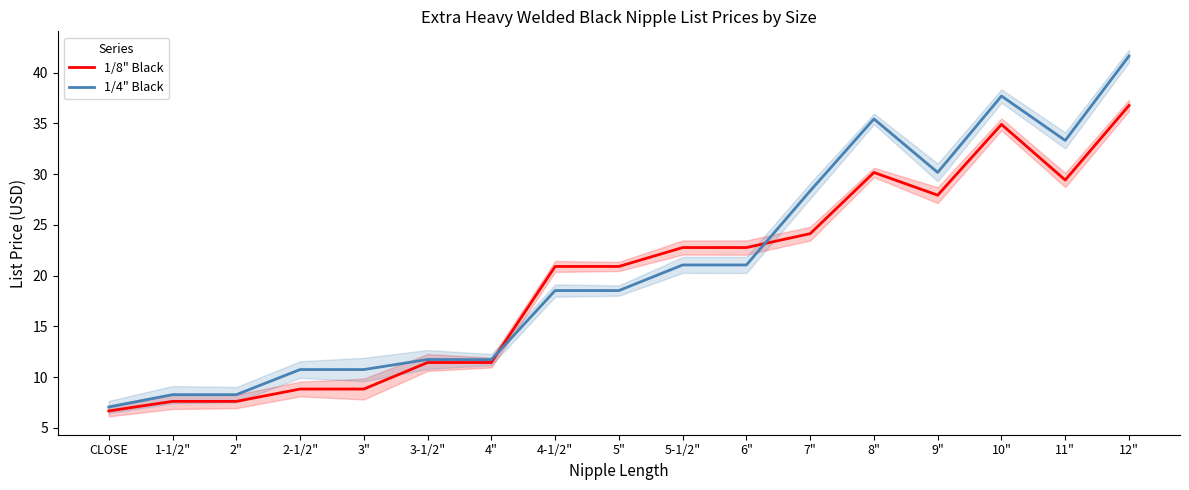

Where do 1/8" Black and 1/4" Black first cross each other?

4" and 4-1/2"